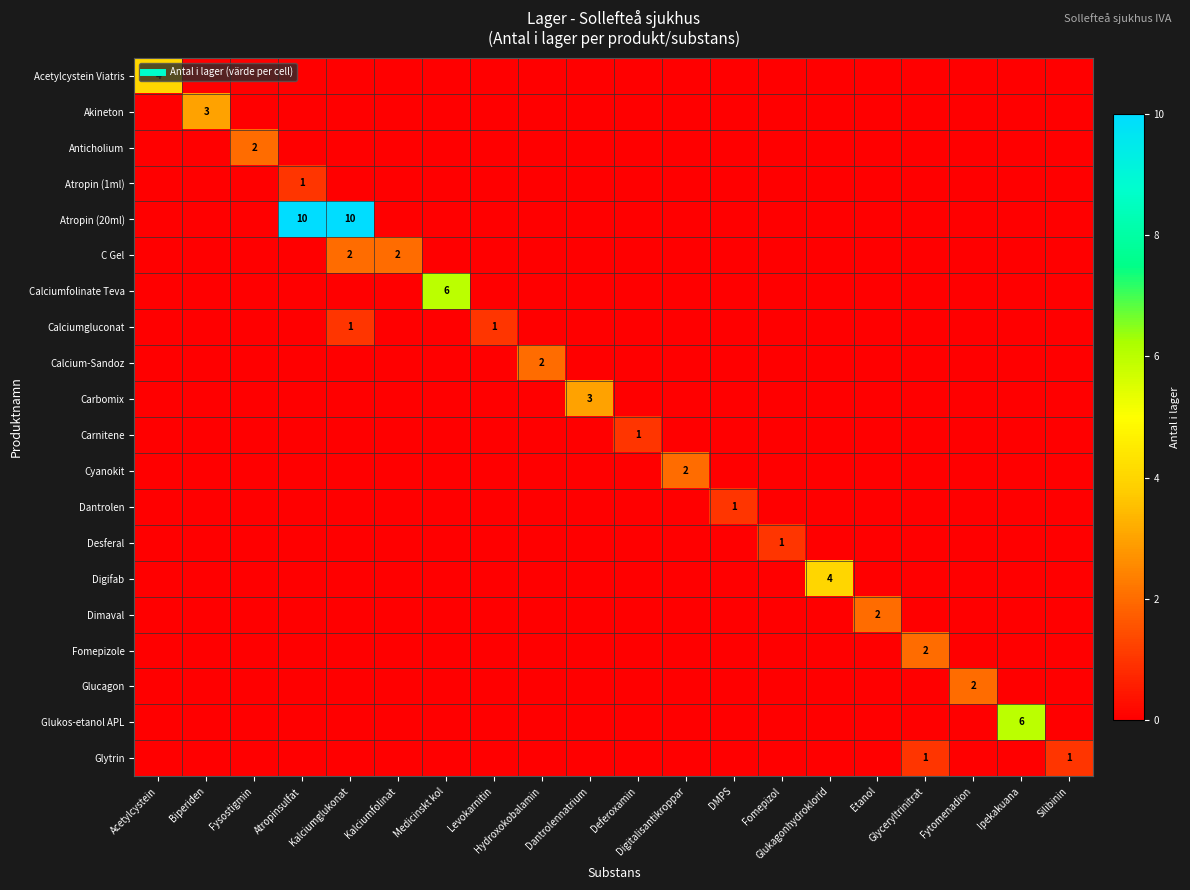

Is the value of Dimaval at Fomepizol greater than the value of Fomepizole at Ipekakuana?

No